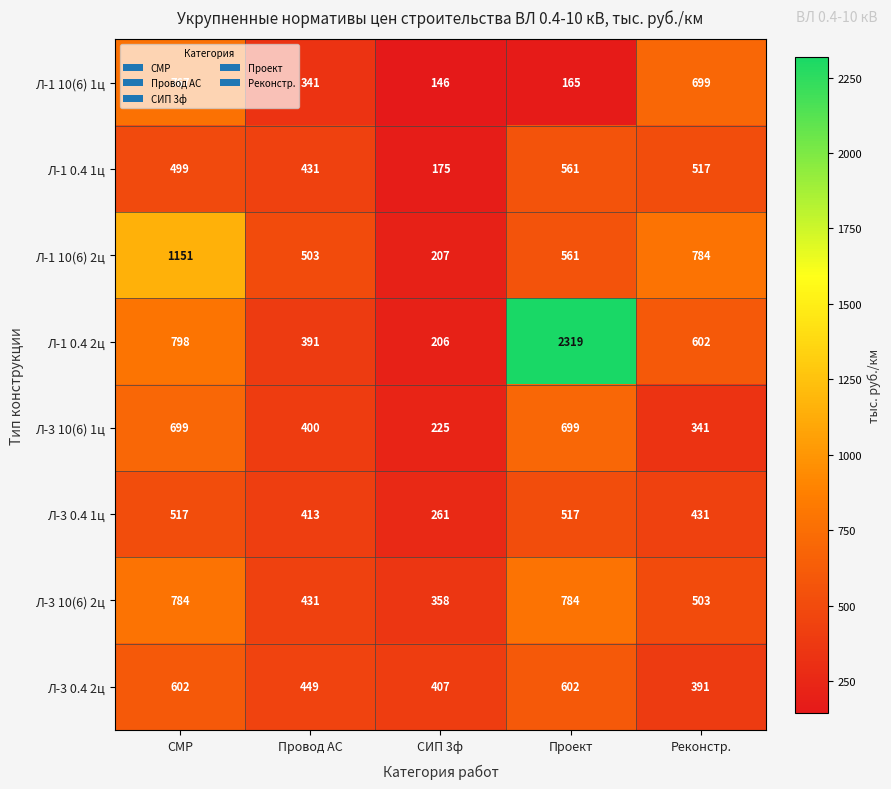

What is the difference between the second highest and second lowest values in the Л-3 10(6) 2ц series?

353